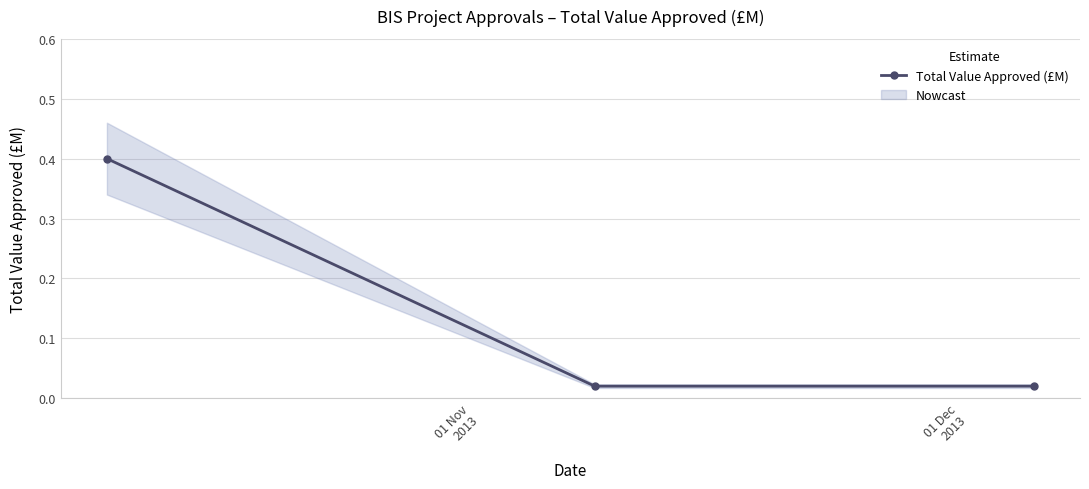

How many categories are shown in the chart?

3